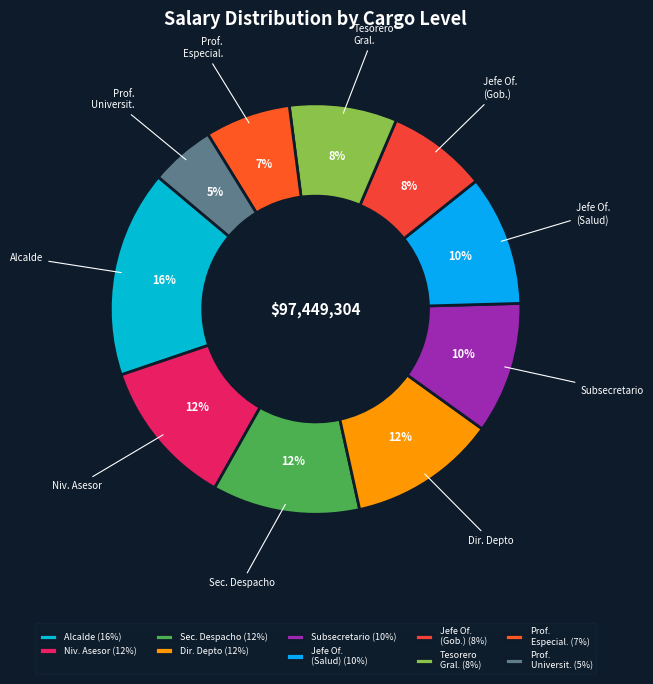

Which slice is the largest?

Alcalde (16%)